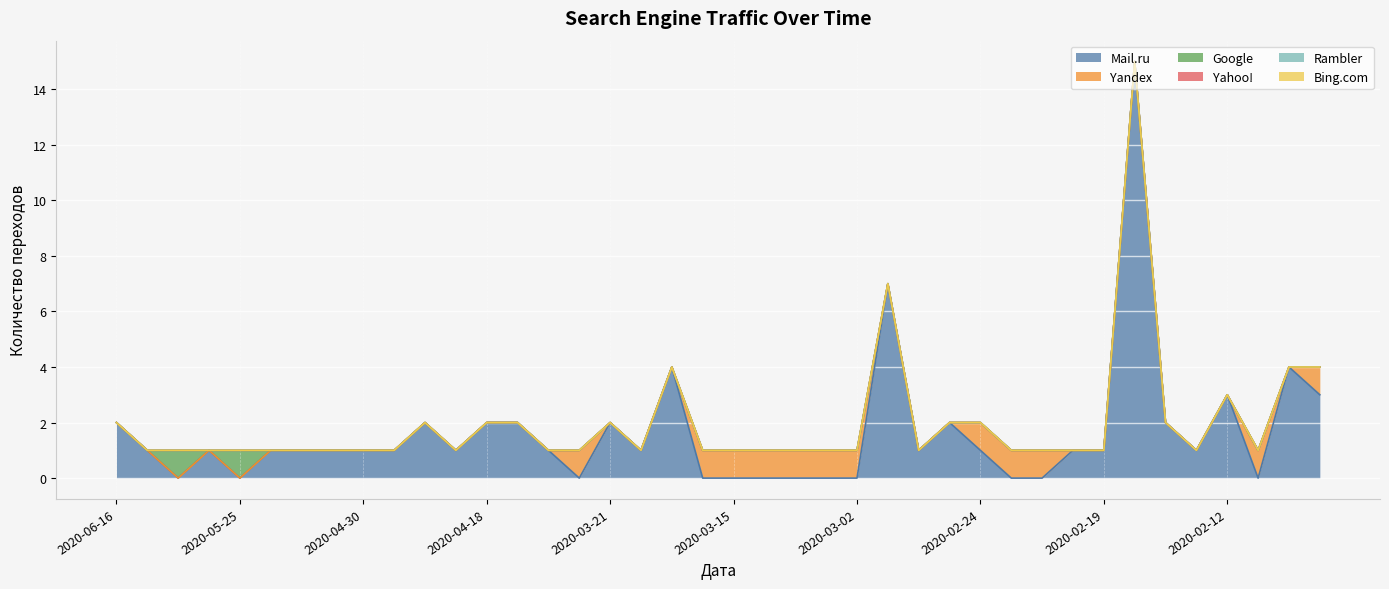

Which series changed the most between 2020-04-20 and 2020-03-01?

Mail.ru